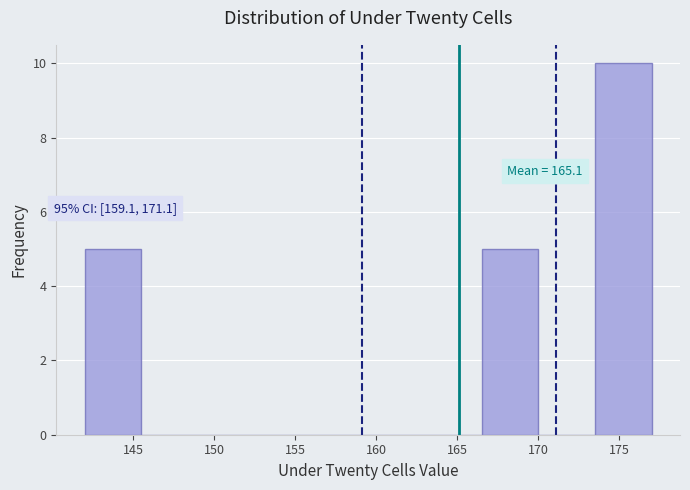

Over which range of the x-axis is the bar tallest?

173.5 to 177.0